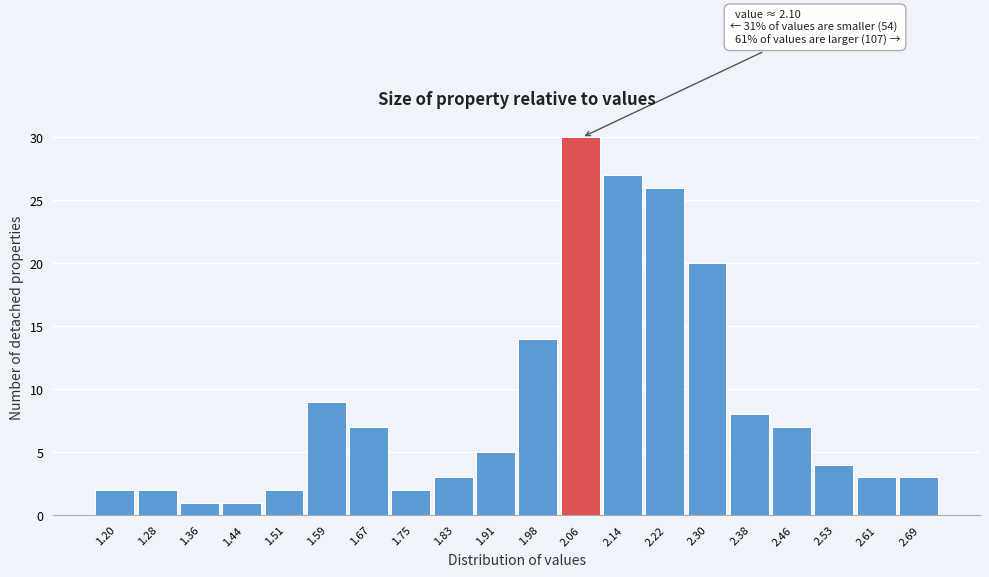

Reading left to right, transcribe all the data shown in this chart.

2	2	1	1	2	9	7	2	3	5	14	30	27	26	20	8	7	4	3	3